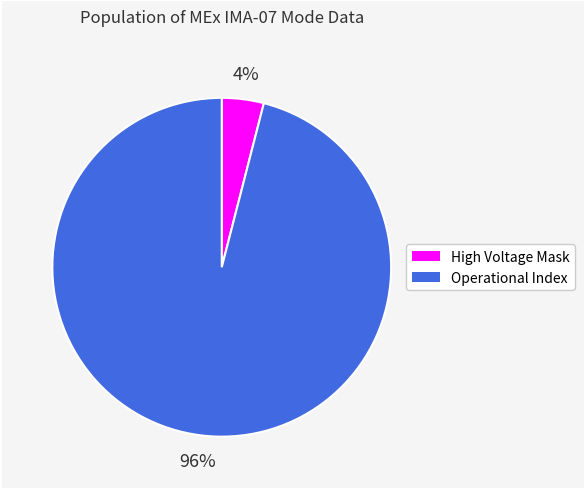

Is there any slice that represents more than half of the pie?

Yes